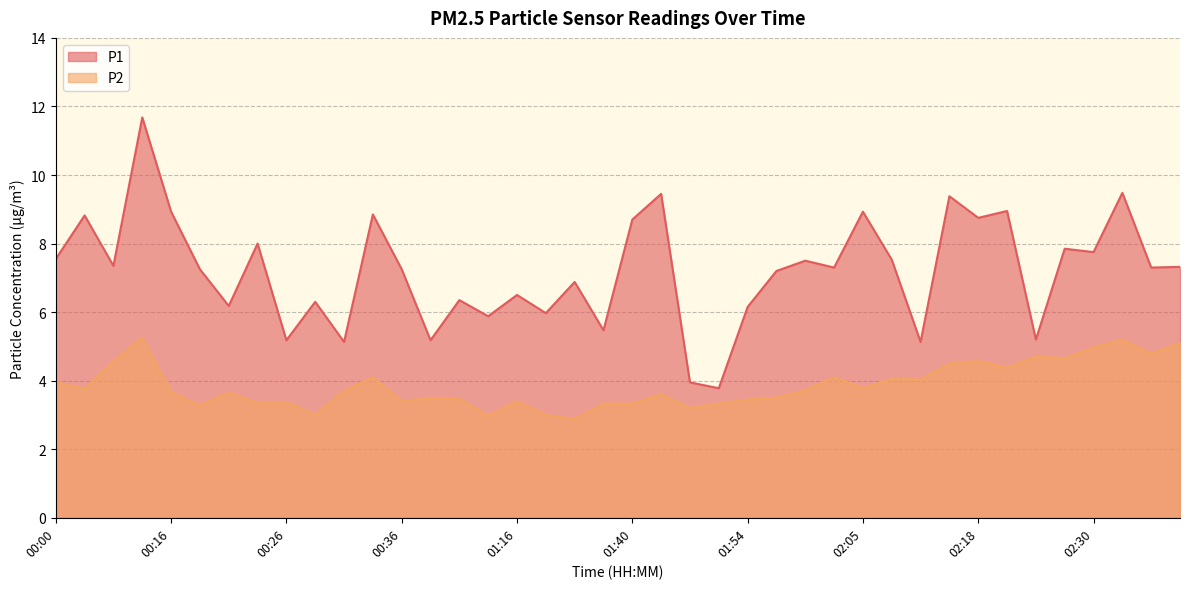

True or false: P1 and P2 cross at least once.

False